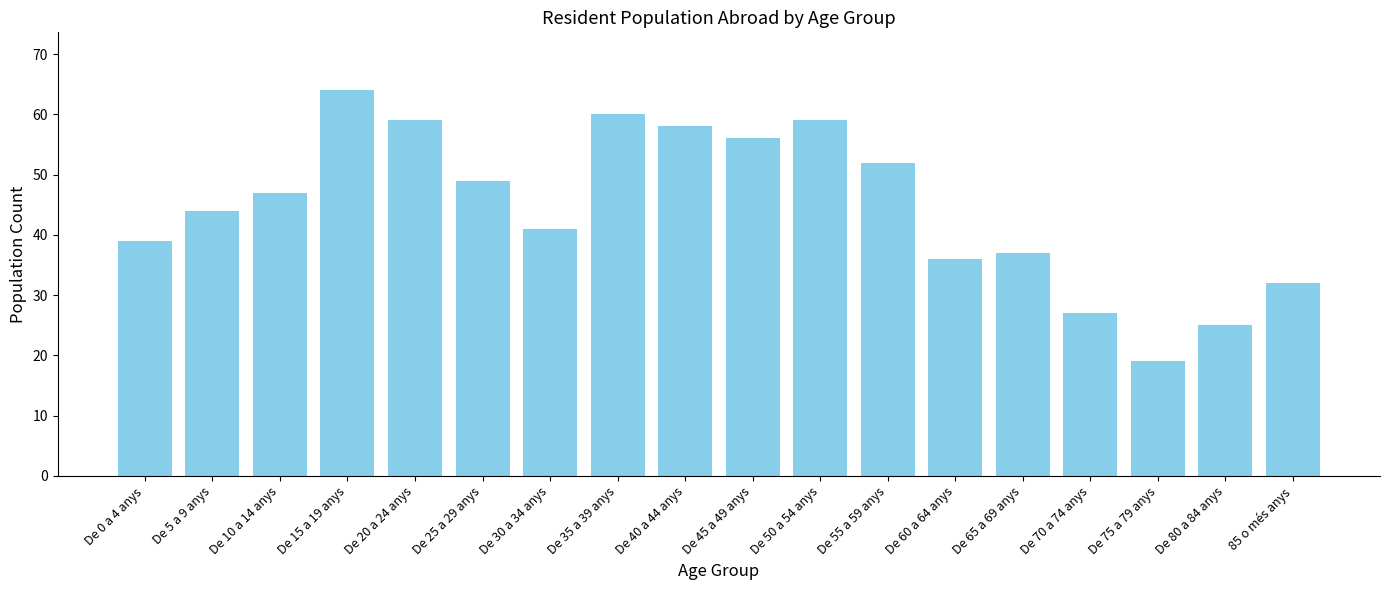

What is the value of the 17th bar from the left?

25